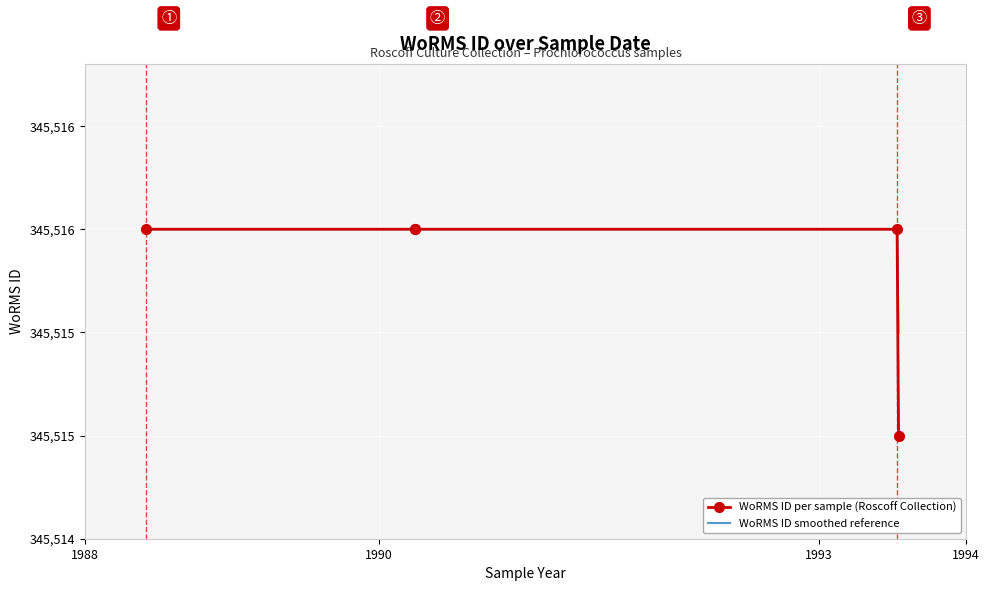

Which series has the largest range (max minus min)?

WoRMS ID per sample (Roscoff Collection)